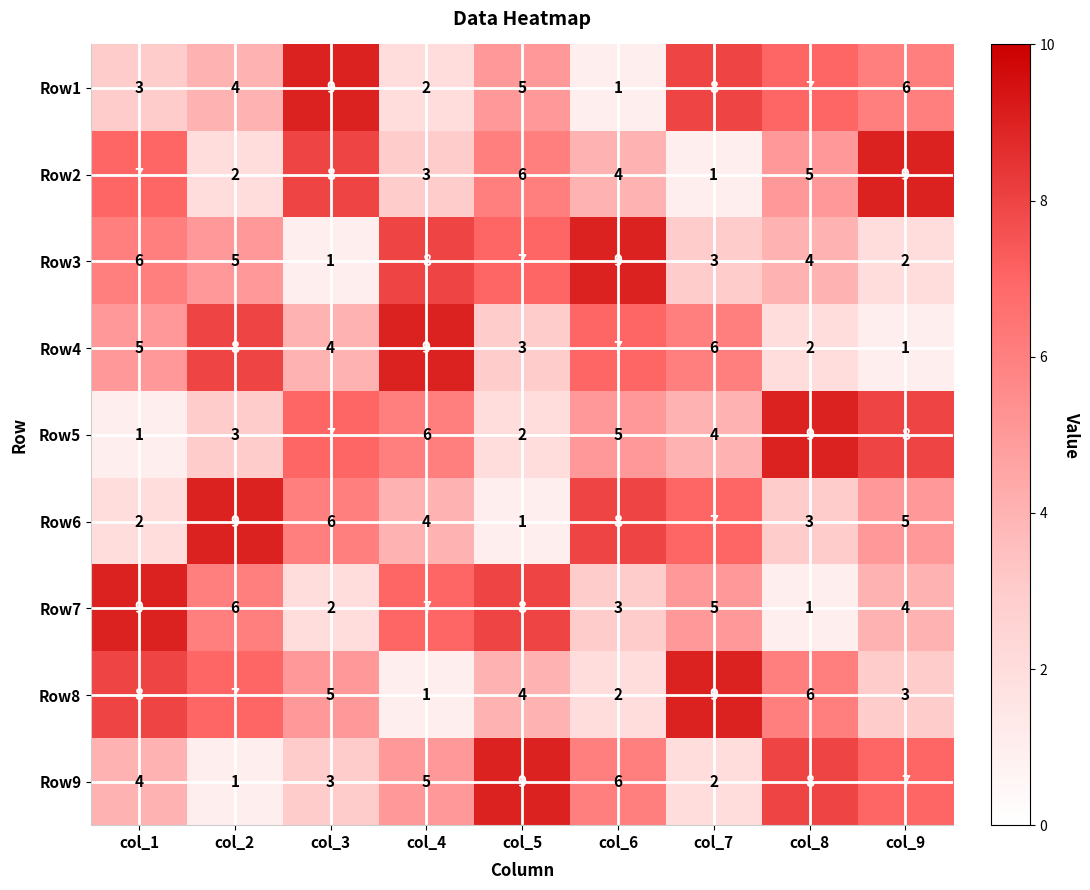

What is the sum of the Row3 values at col_7 and col_9?

5